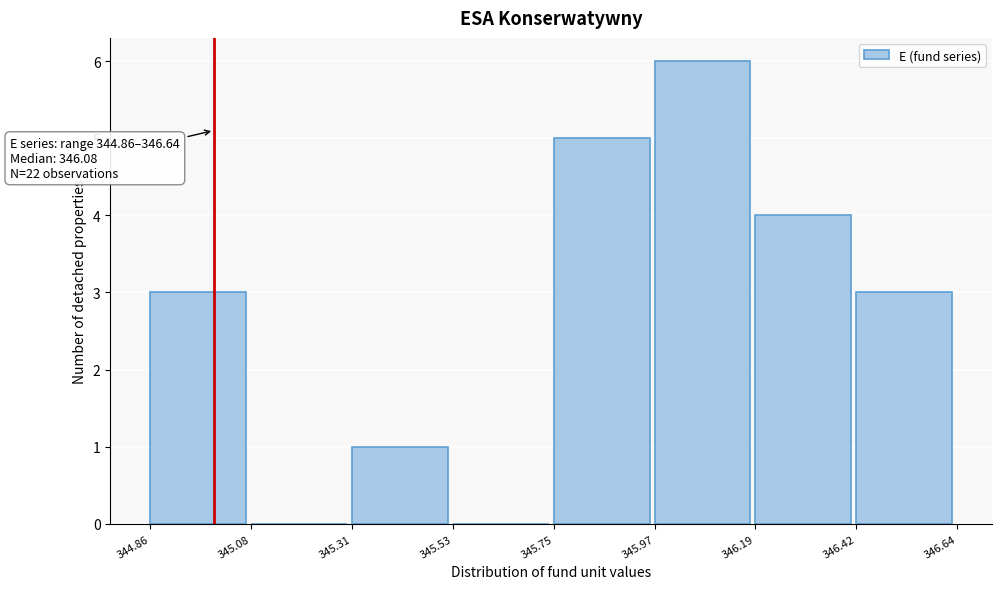

Over which range of the x-axis is the bar tallest?

345.97 to 346.19